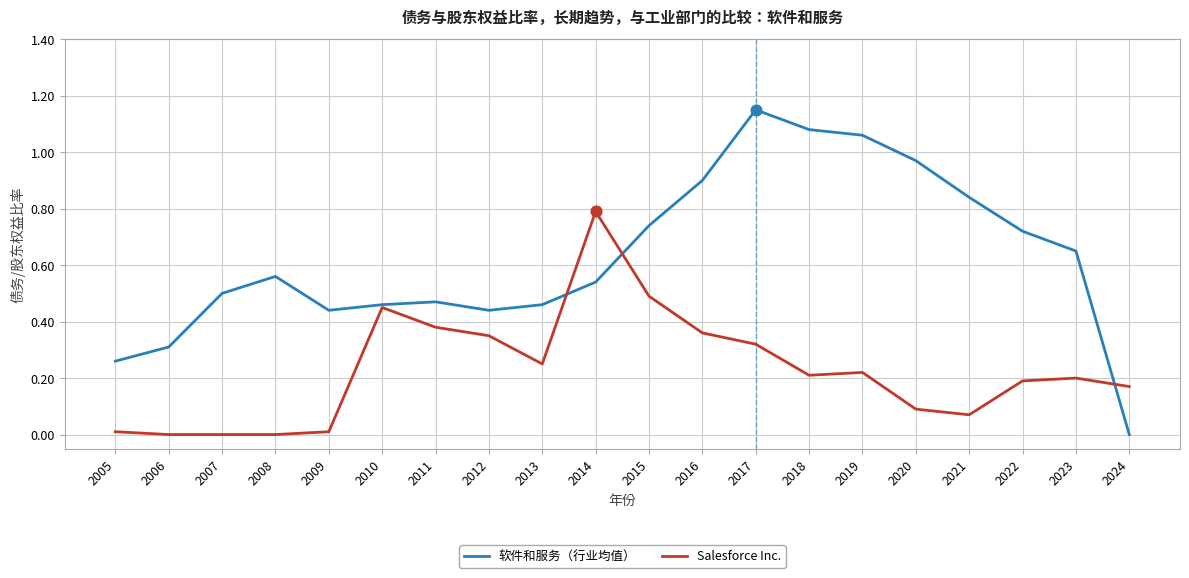

Which series has the largest range (max minus min)?

软件和服务（行业均值）